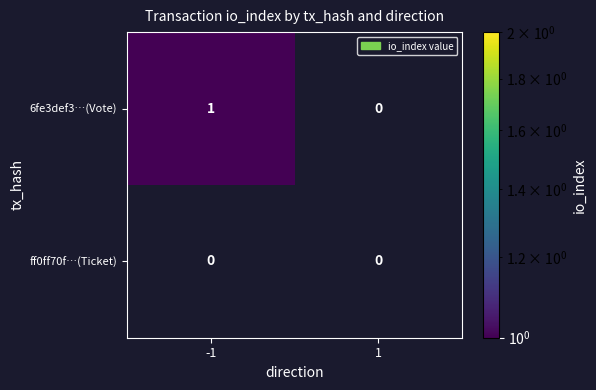

Reading left to right, list all the values displayed in this chart.

6fe3def3b261c5caa7ceabd0b31c8cc8f022b3c: 1	0
ff0ff70f69982b424013e37b7e72b4b28a780fa: 0	0